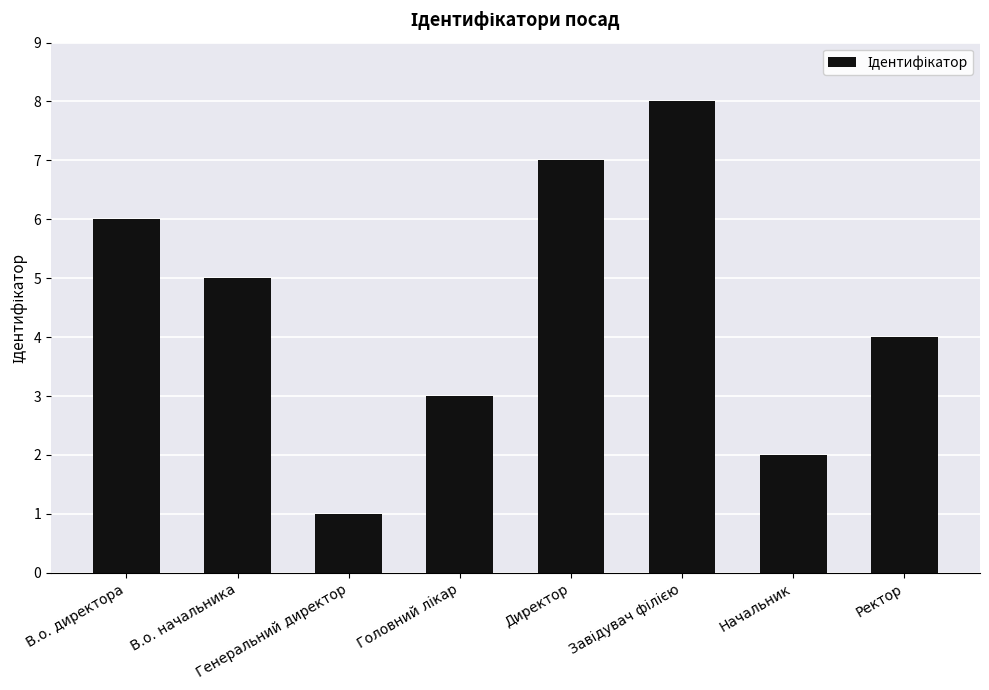

Where is the data nearest to the value 4?

Ректор